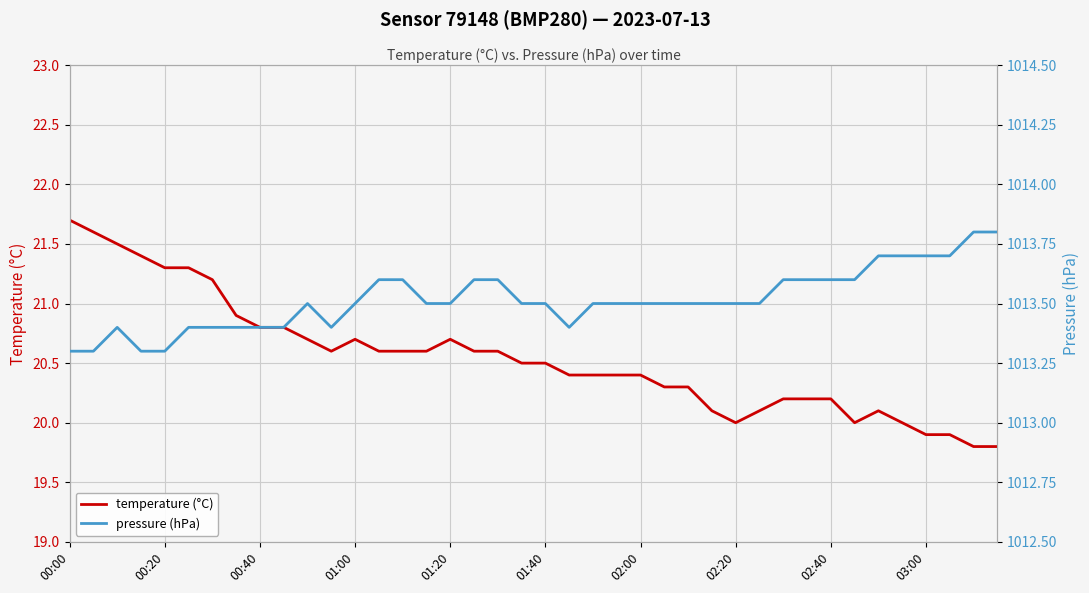

Count the number of data series in this chart.

2